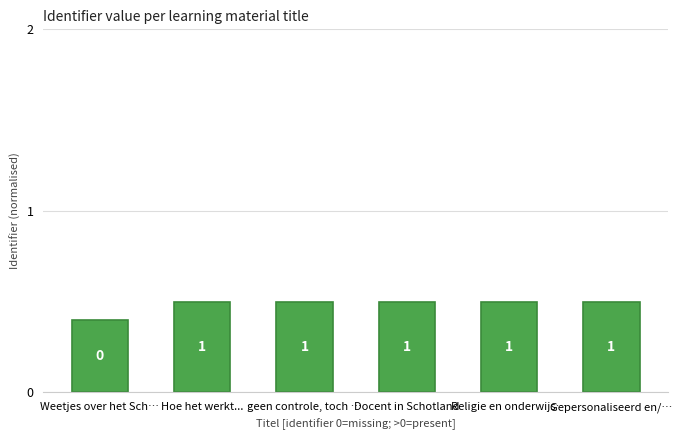

Reading left to right, list all the values displayed in this chart.

Weetjes over het Sch…=0.4	Hoe het werkt...=0.5	geen controle, toch …=0.5	Docent in Schotland=0.5	Religie en onderwijs…=0.5	Gepersonaliseerd en/…=0.5